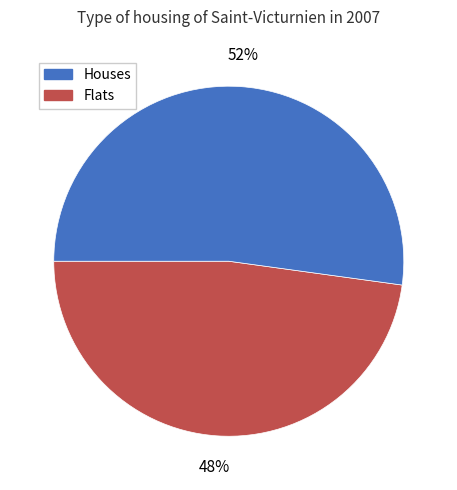

Does any single category account for the majority?

Yes